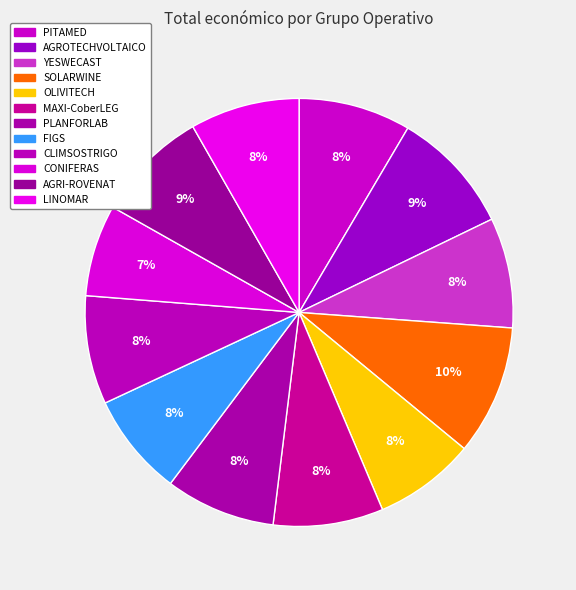

How many segments does this pie chart have?

12